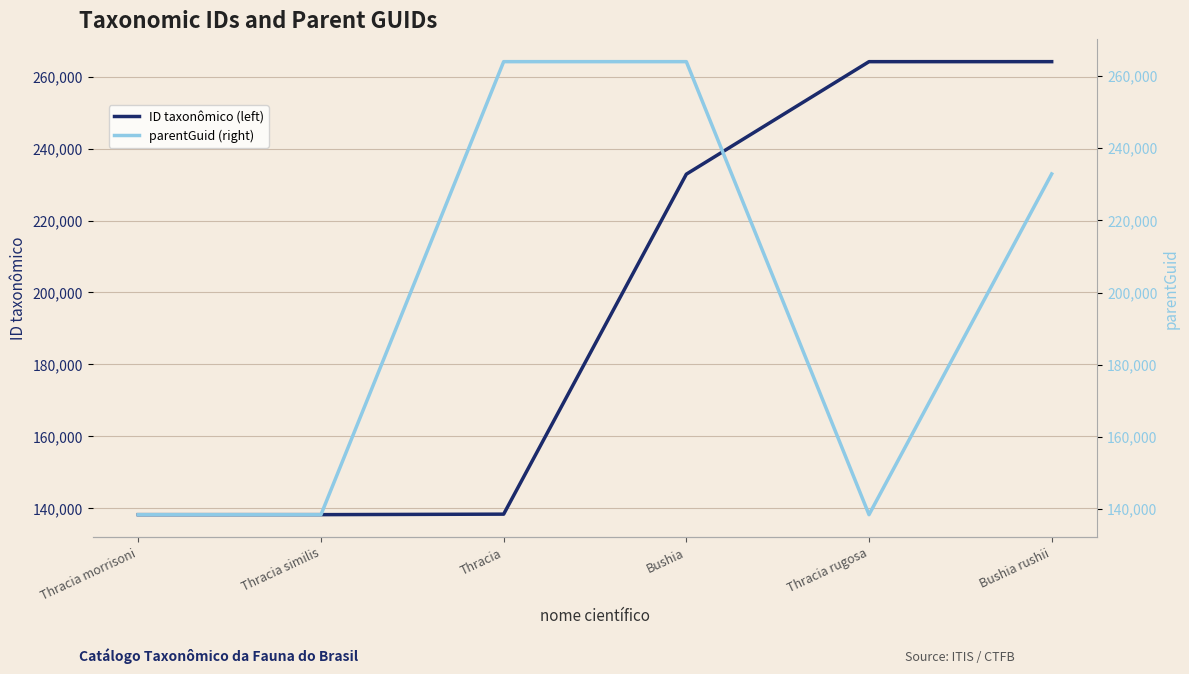

How many data points in ID taxonômico (left) are less than 232882?

3